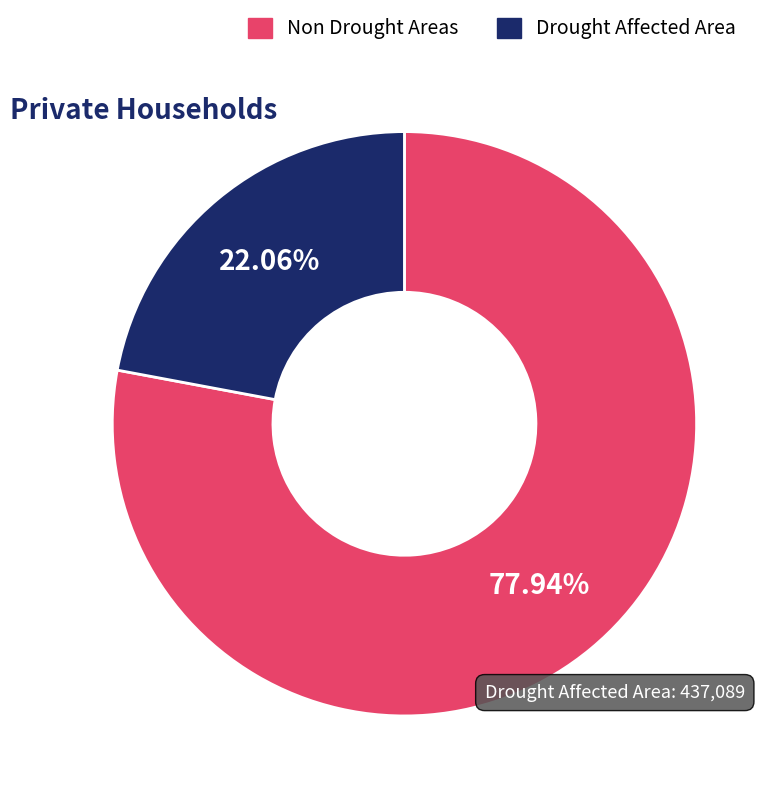

What is the largest slice in the pie chart?

Non Drought Areas